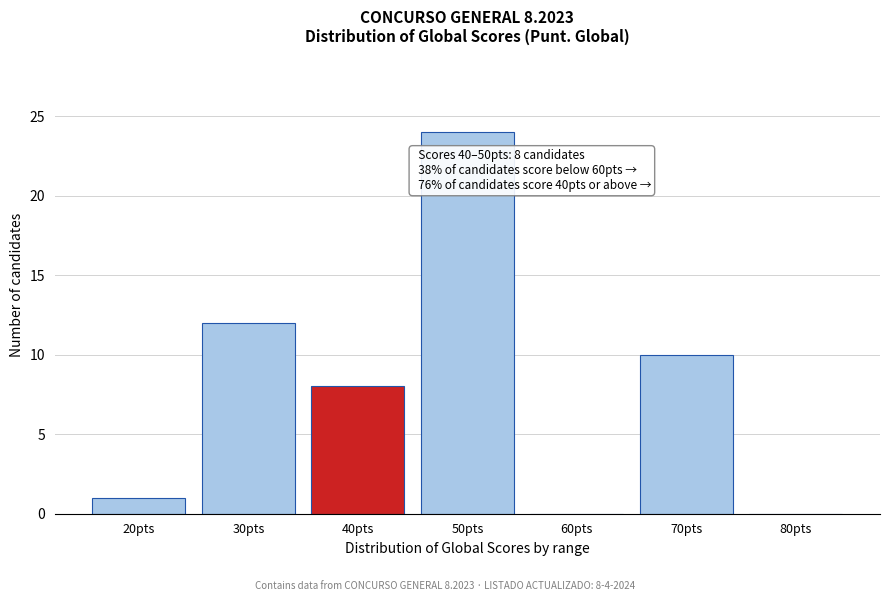

Reading left to right, extract all data points from this chart.

20pts=1	30pts=12	40pts=8	50pts=24	60pts=0	70pts=10	80pts=0